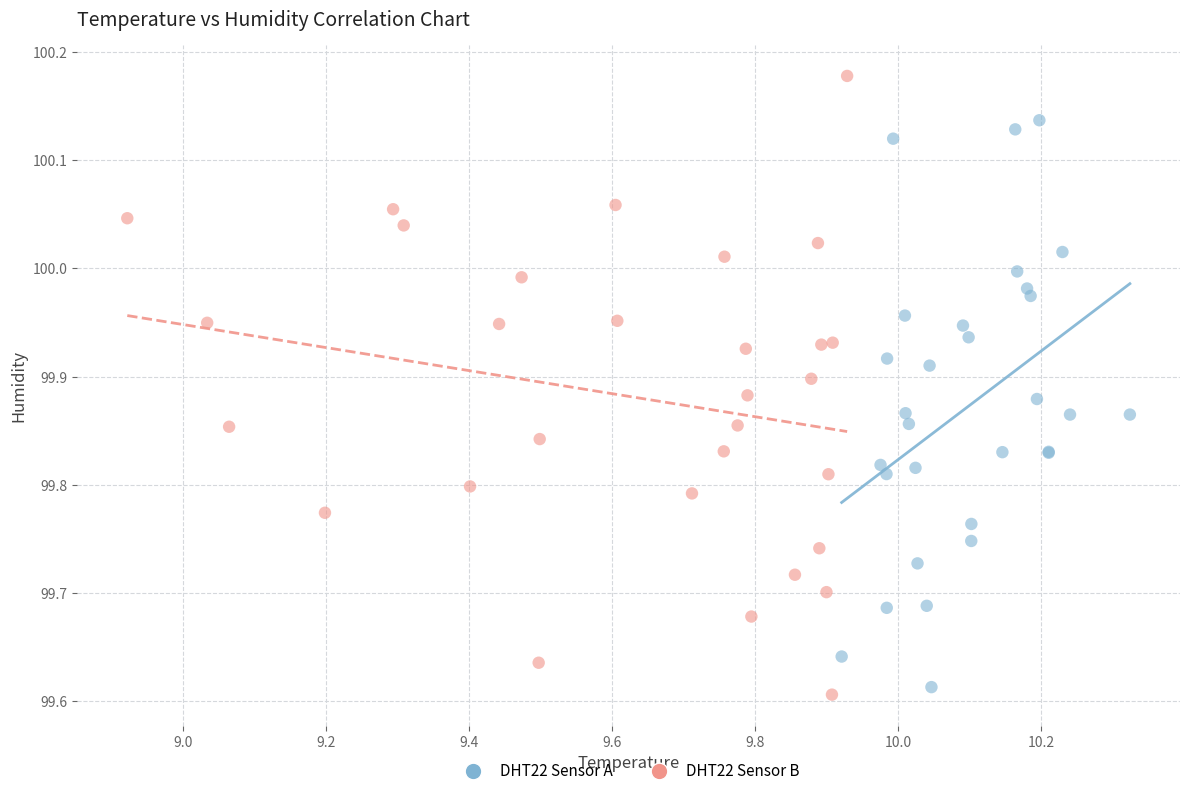

Which series contains the lowest Y value?

DHT22 Sensor B